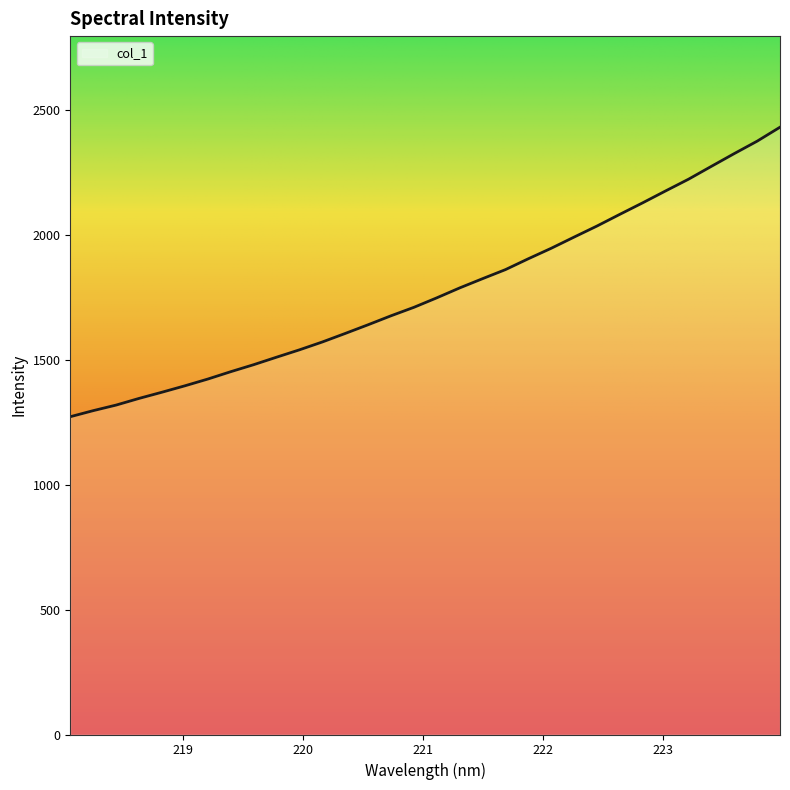

What is the smallest value displayed?

1271.5